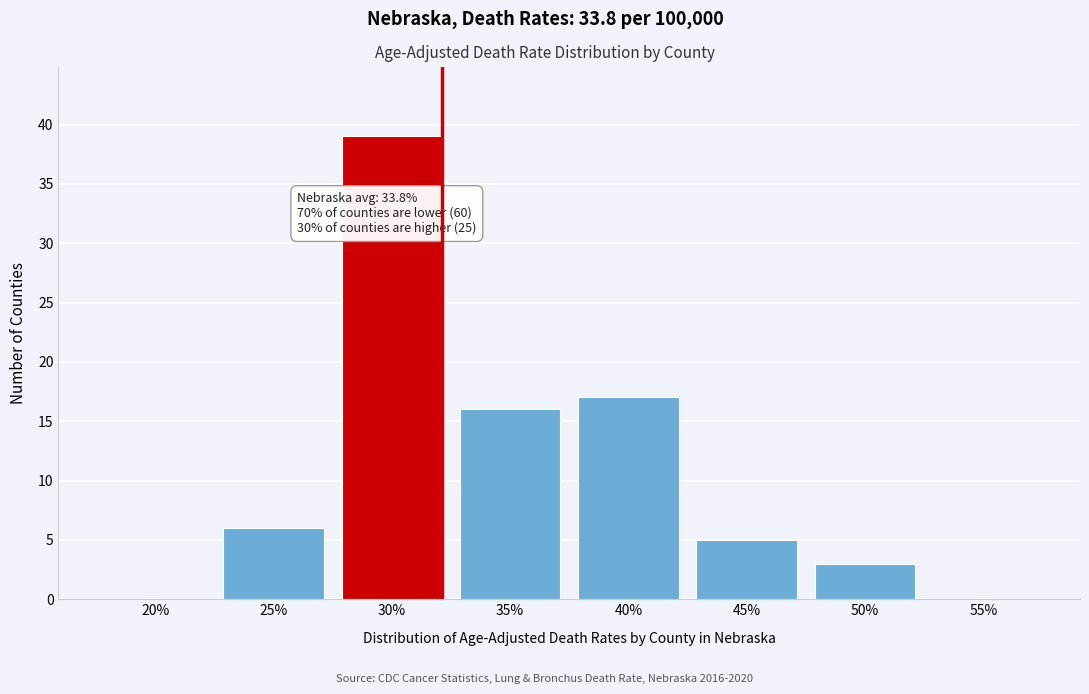

Reading left to right, transcribe all the data shown in this chart.

20%=0	25%=6	30%=39	35%=16	40%=17	45%=5	50%=3	55%=0